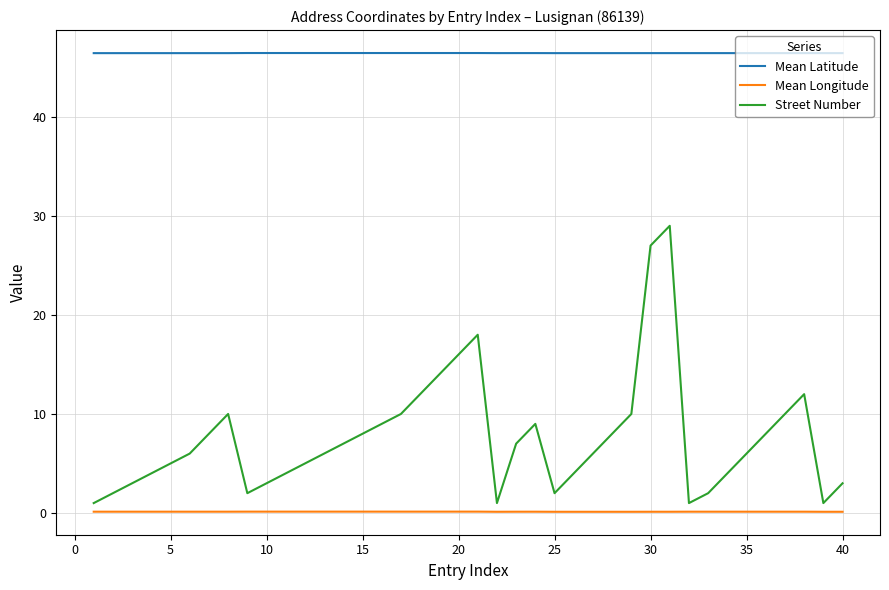

What is the maximum value shown in the chart?

46.4